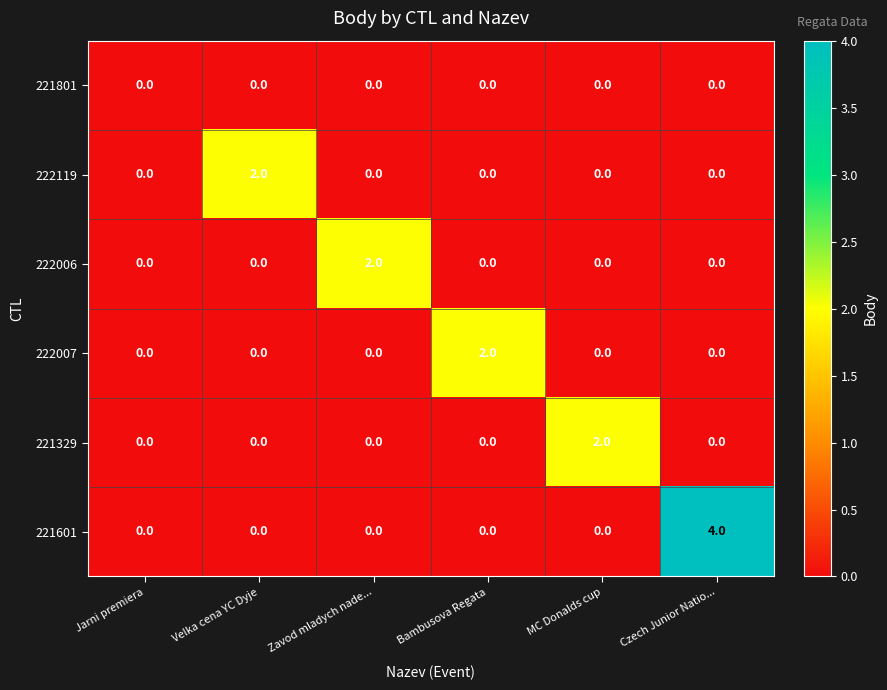

Which category has the highest value across all series?

Czech Junior Natio...